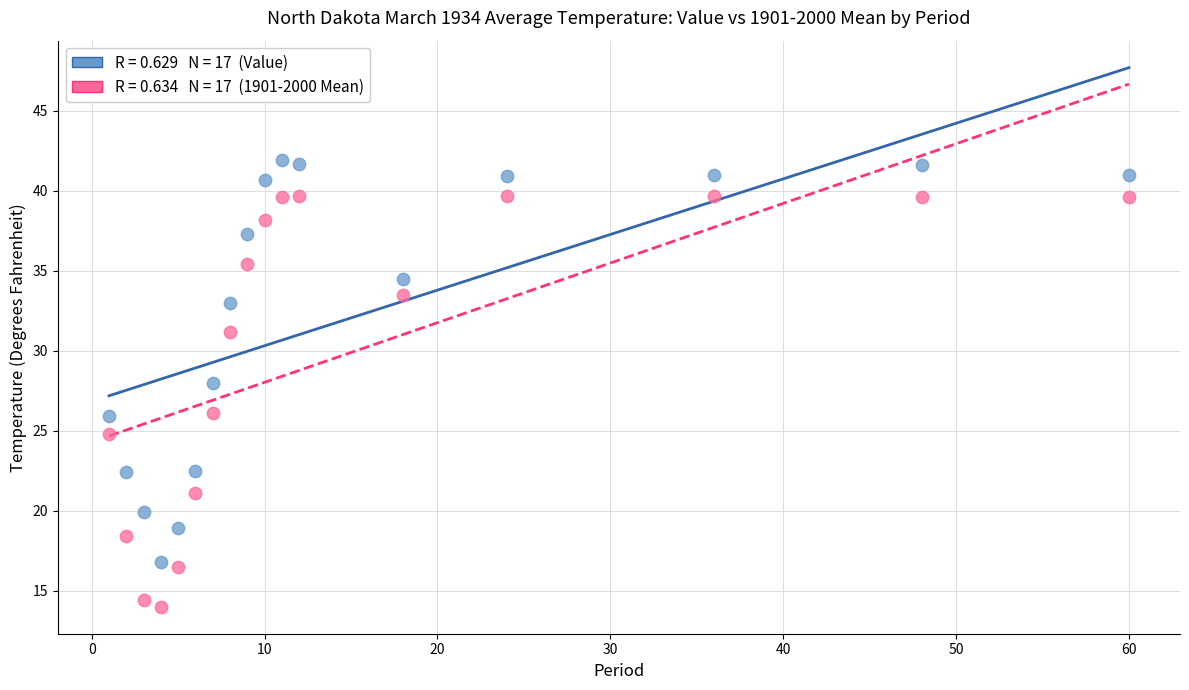

Across all data points, what is the range of Y values (max minus min)?

27.9